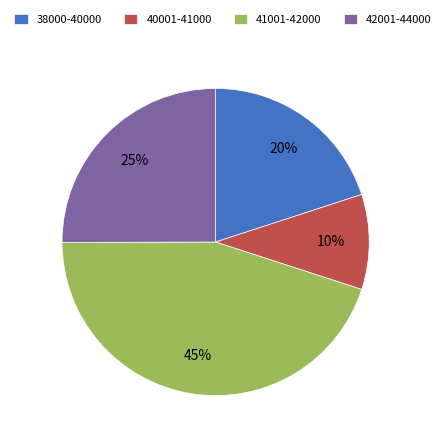

To the nearest percent, what portion does 42001-44000 represent?

25%